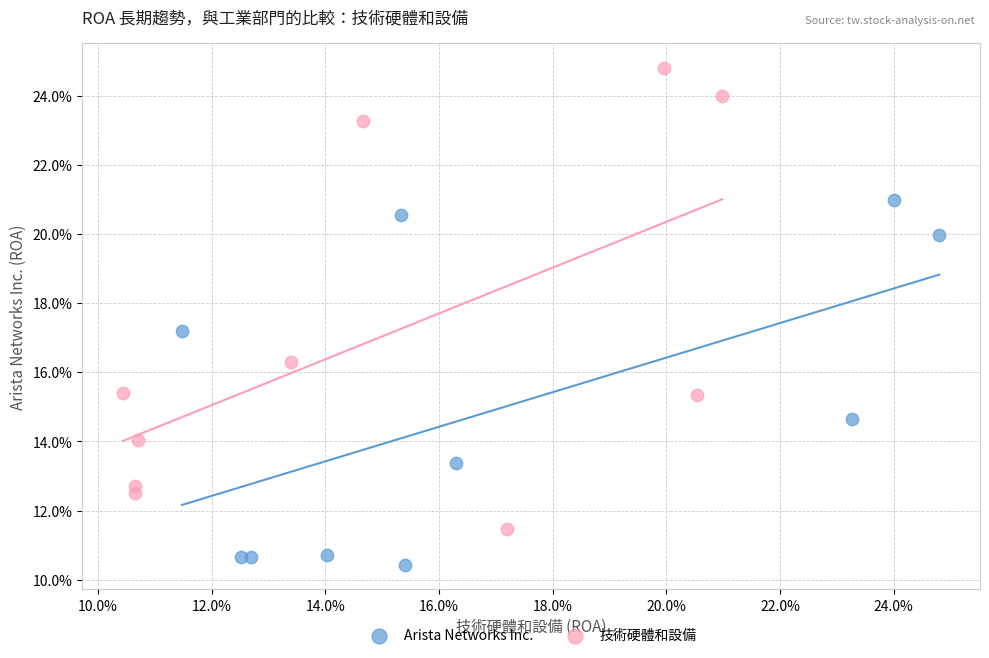

What are all the series names shown in the legend?

Arista Networks Inc., 技術硬體和設備